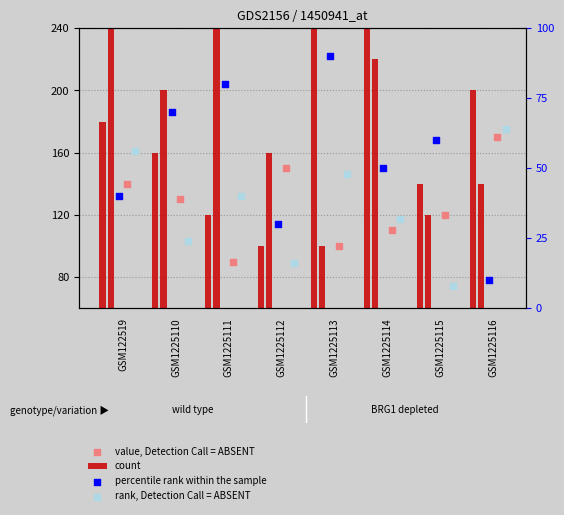

What are all the series names shown in the legend?

count, value, Detection Call = ABSENT, percentile rank within the sample, rank, Detection Call = ABSENT